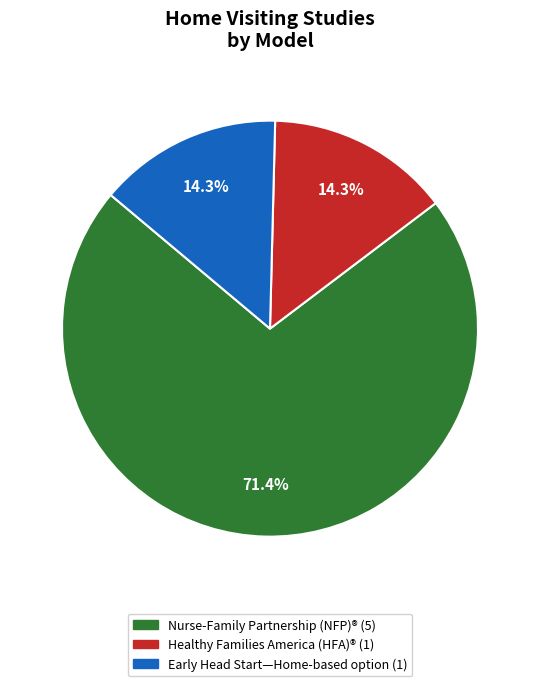

Is there a majority slice in this chart?

Yes